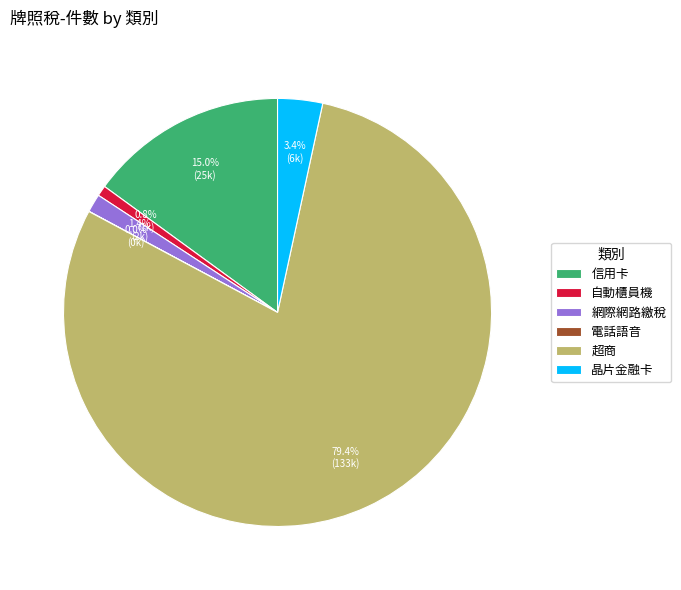

Which category has the biggest portion of the pie?

超商